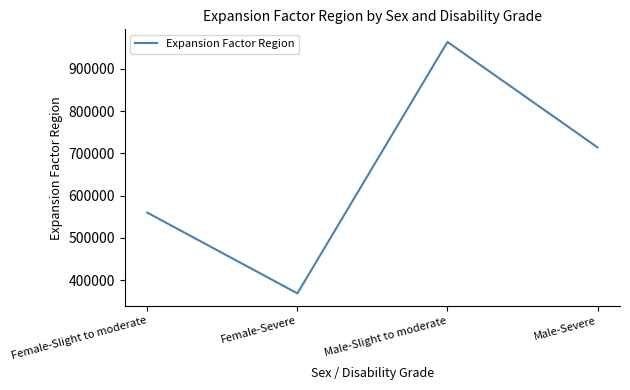

How many lines are shown in the chart?

1